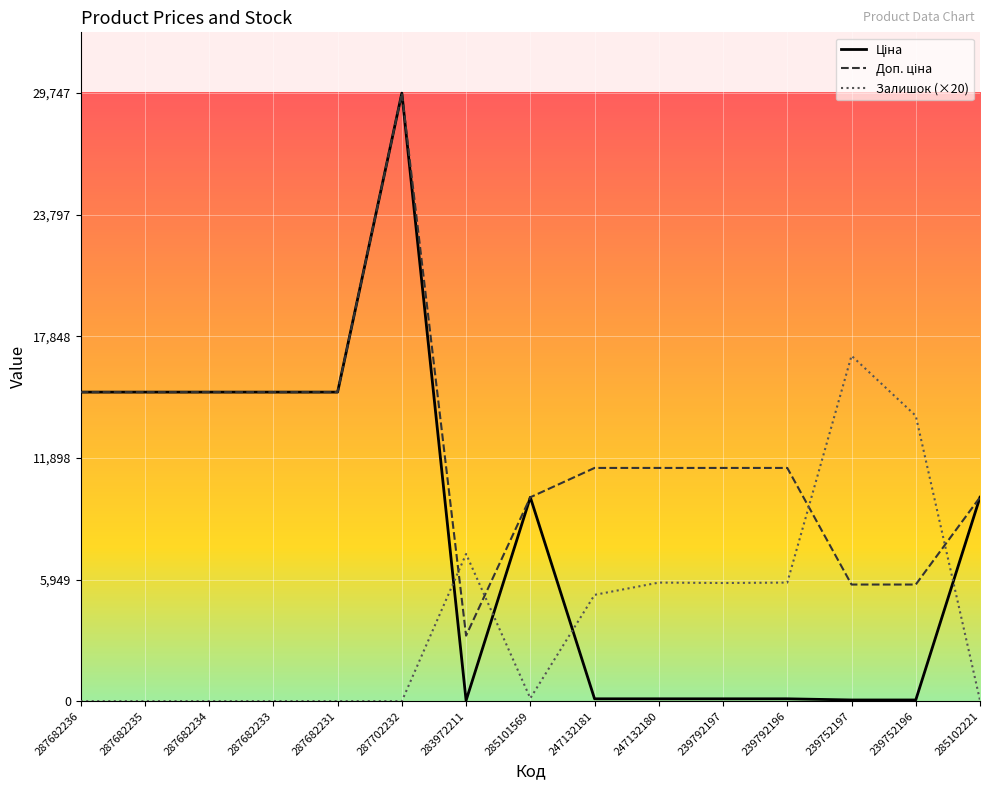

Rank the series by their average value, from highest to lowest.

Доп. ціна, Ціна, Залишок (×20)